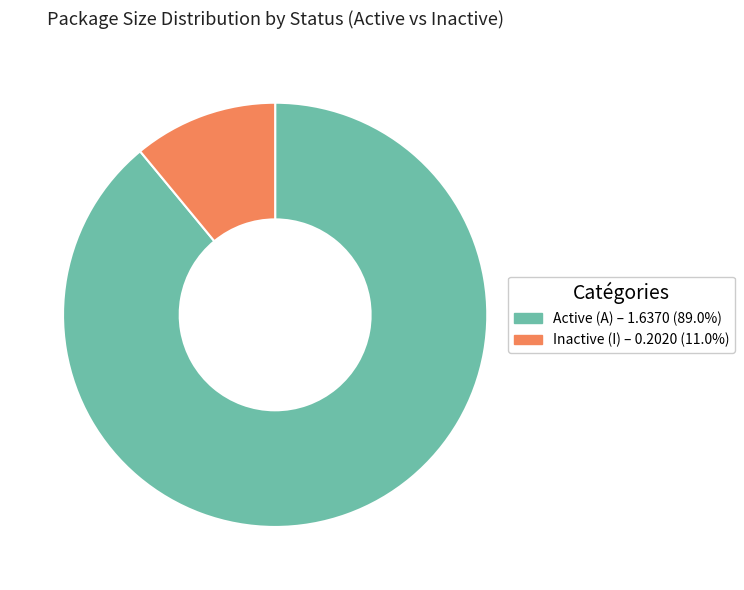

Is there a majority slice in this chart?

Yes